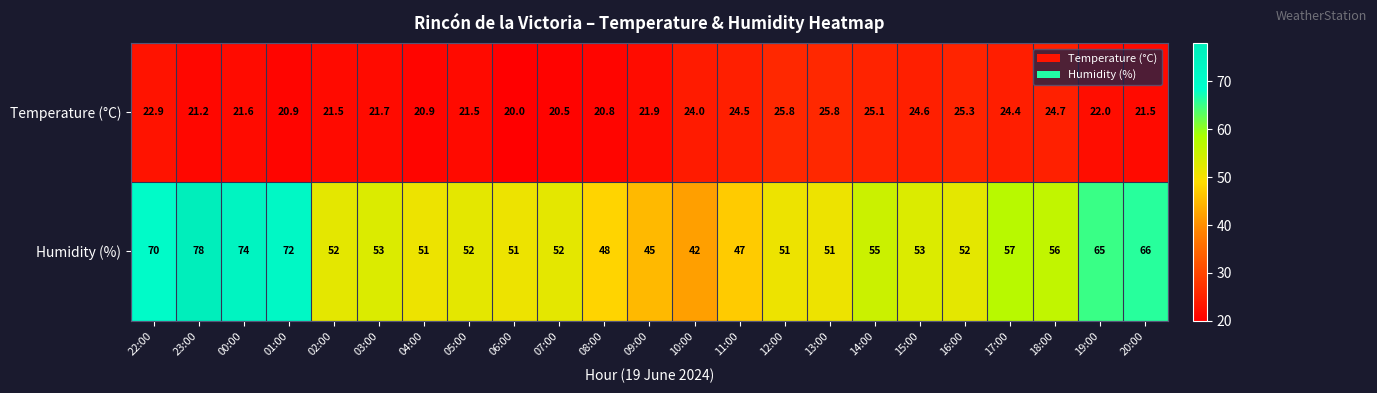

The Humidity (%) series shows 99.0 at 19:00. True or false?

False